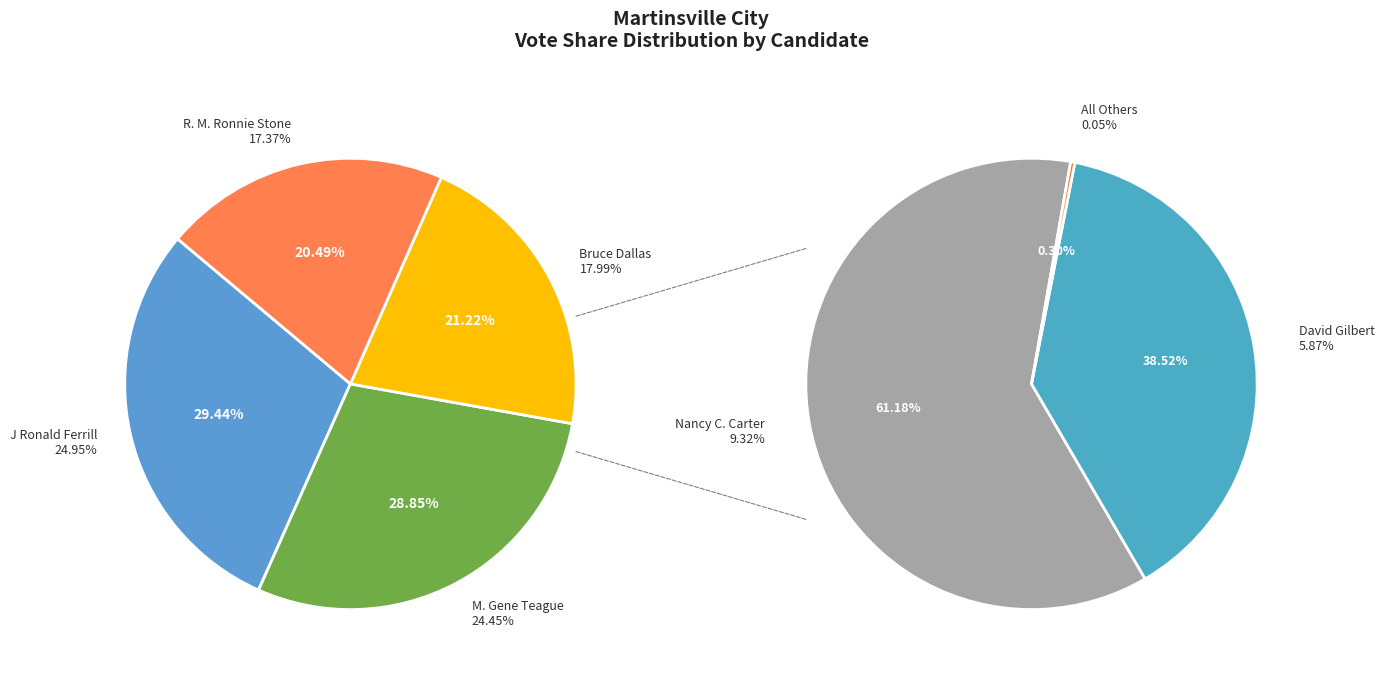

How many slices are in this pie chart?

7